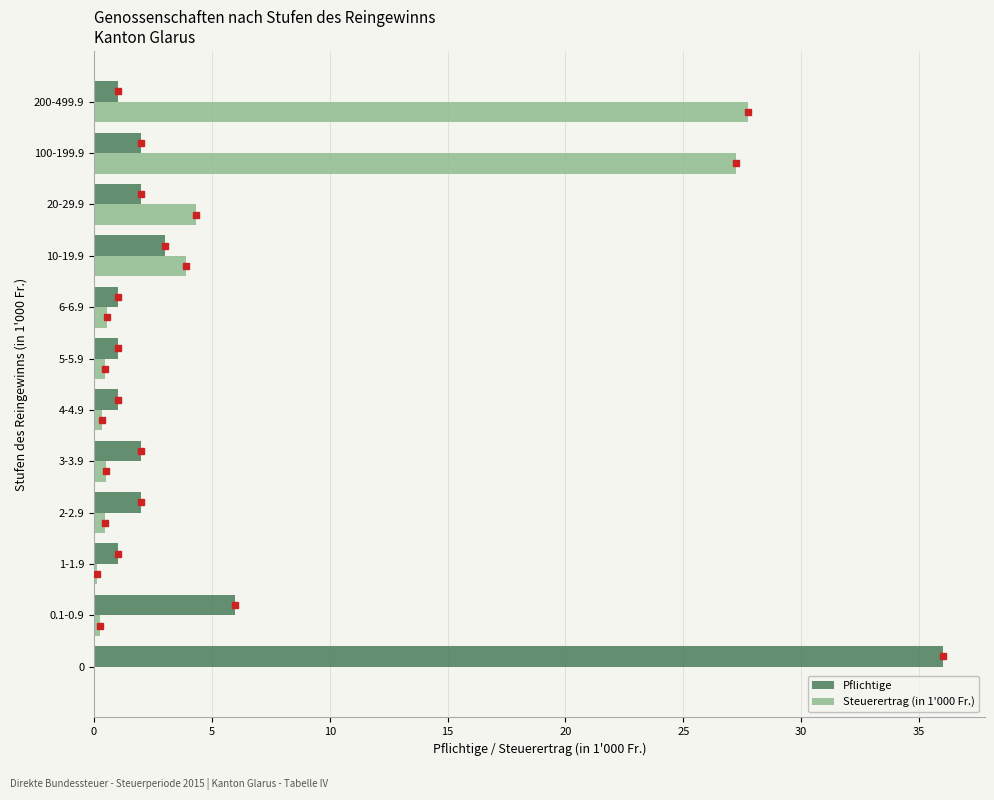

Is it true that Steuerertrag (in 1'000 Fr.) equals 0.6 at 6-6.9?

True